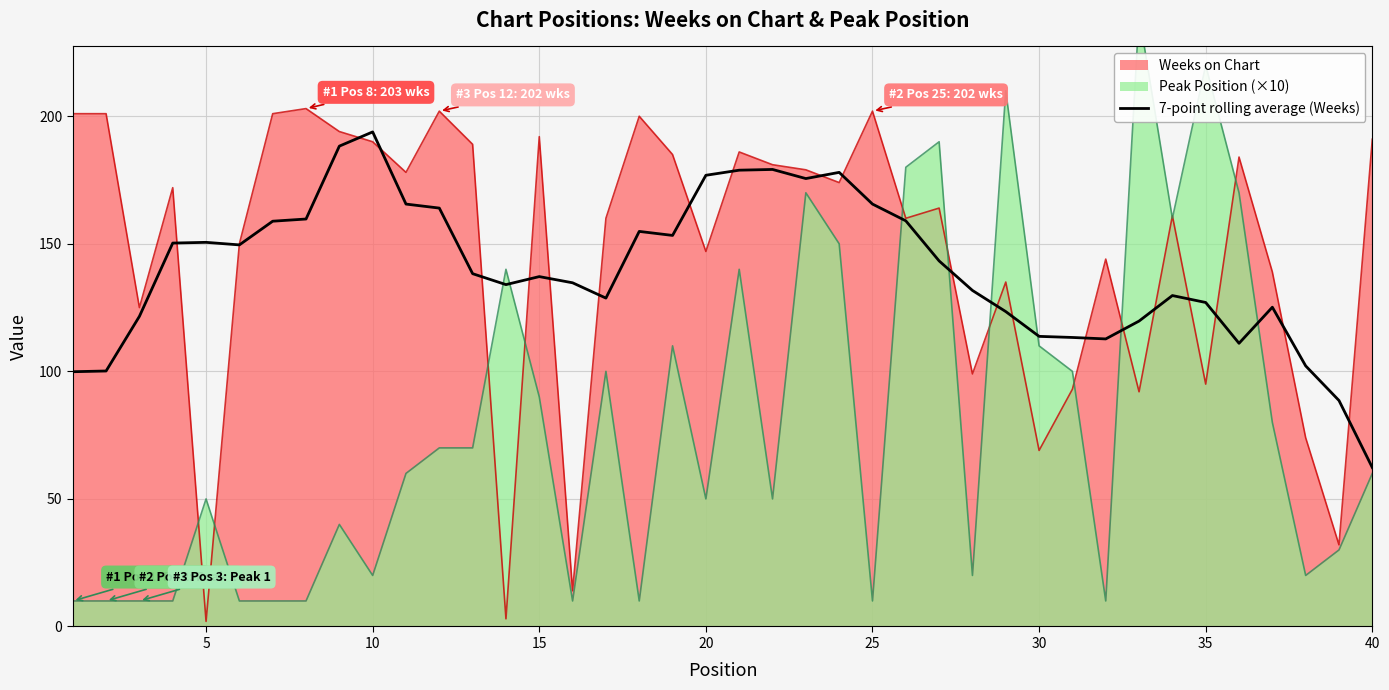

Which category has the lowest value in the 7-point rolling average (Weeks) series?

40